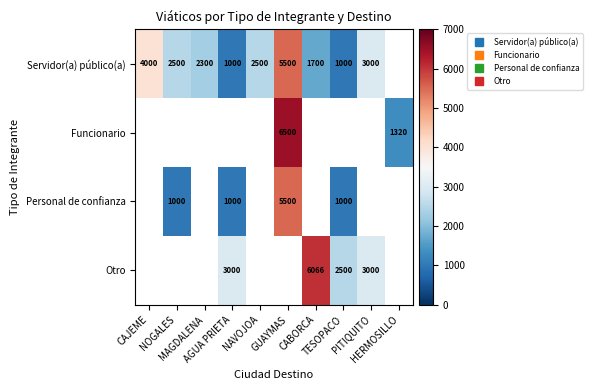

How many distinct data groups are displayed?

4